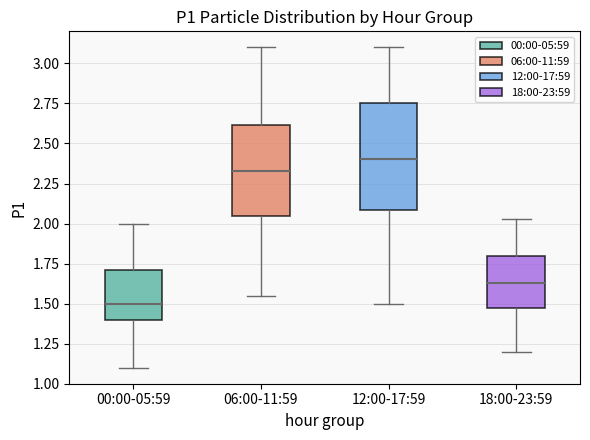

Which box is the tallest, from its lower edge to its upper edge?

12:00-17:59